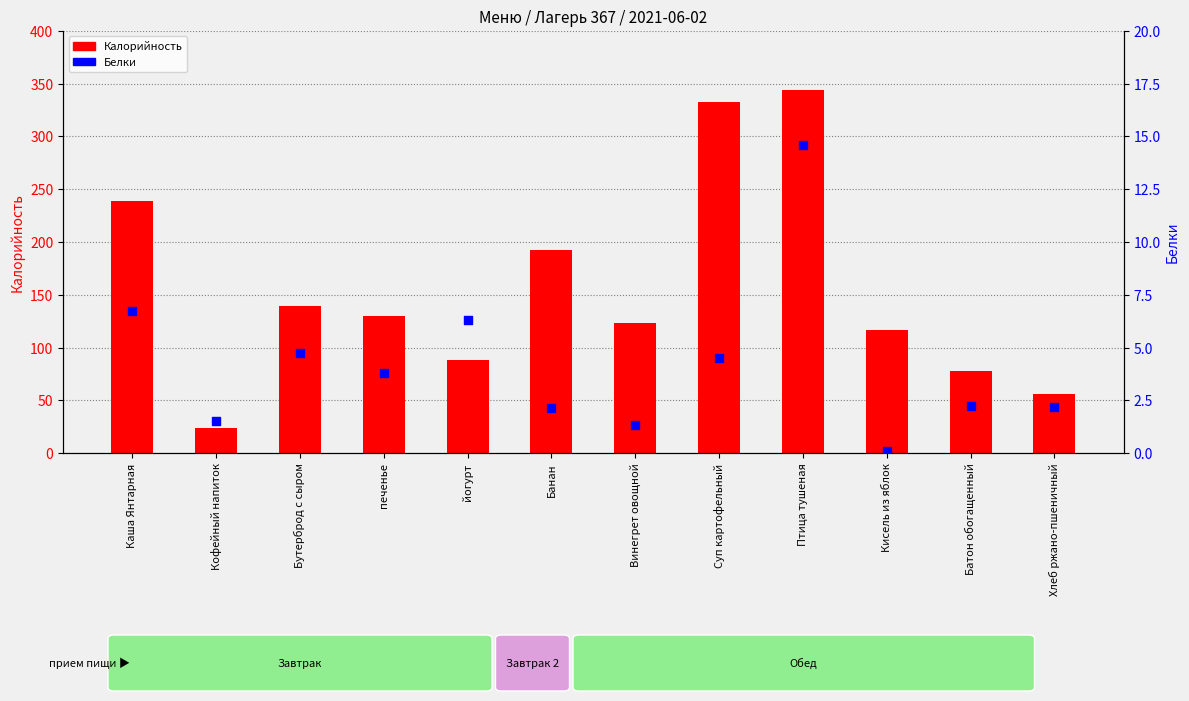

At which category is the sum across all series the highest?

Птица тушеная